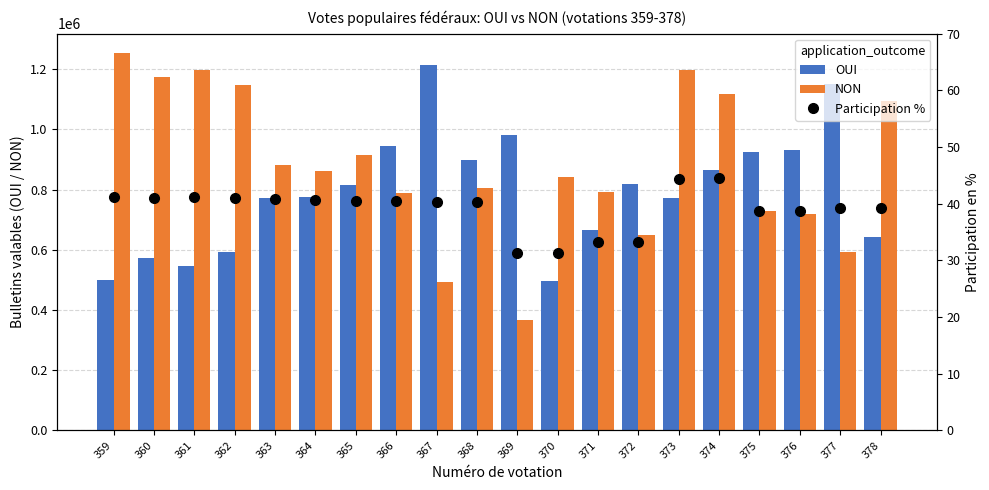

What is the value of the NON bar at the 15th from the left?

1195550